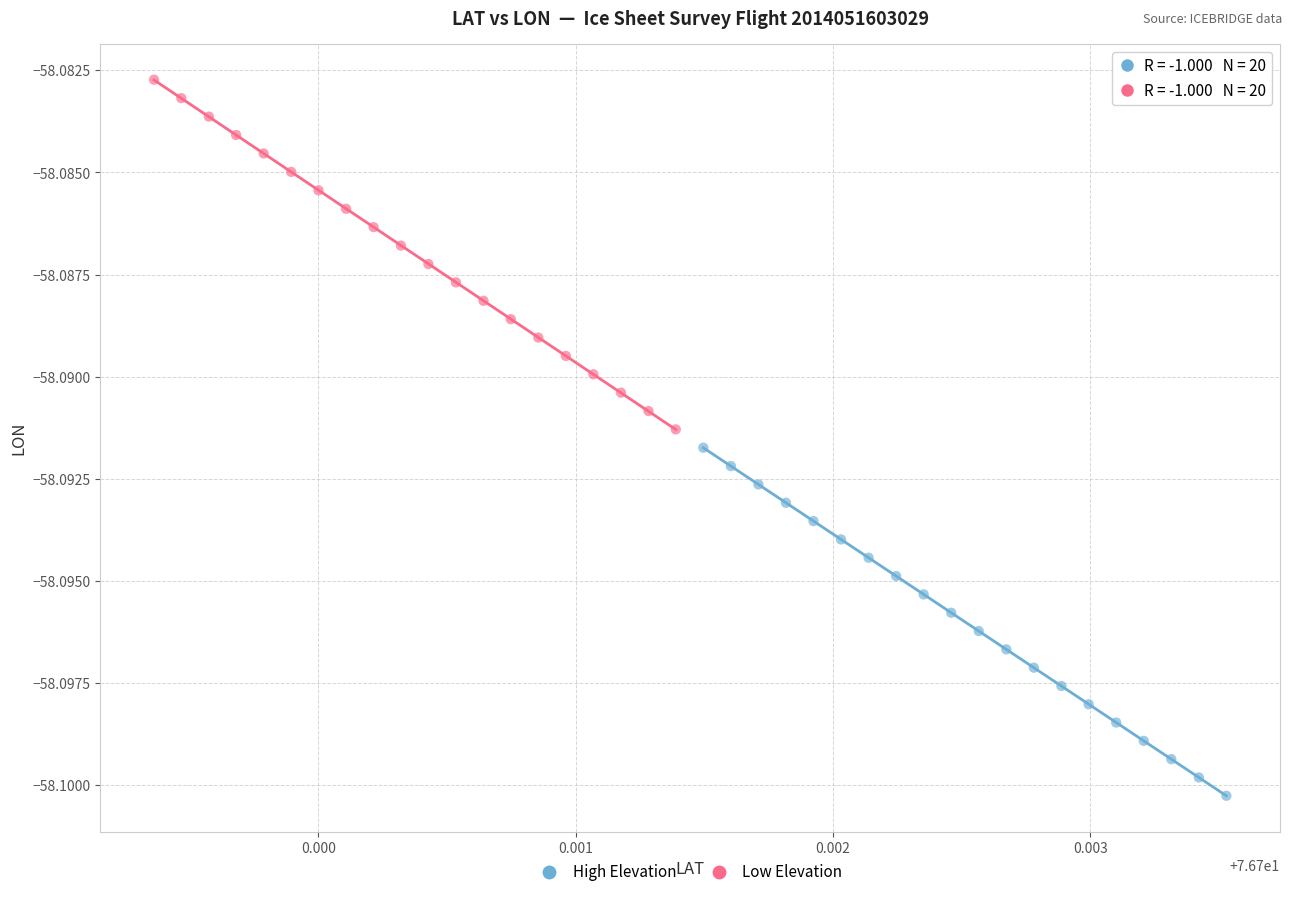

Which series has the widest spread of Y values?

Low Elevation